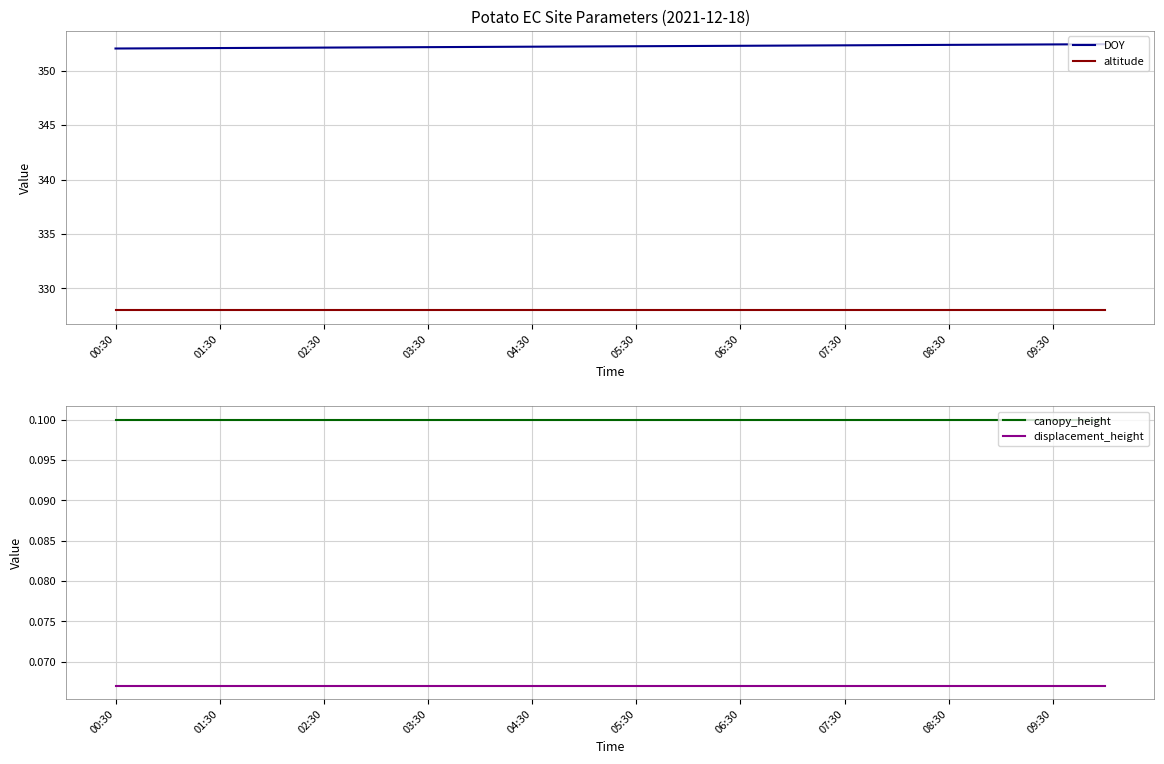

How many data points does each series have?

20